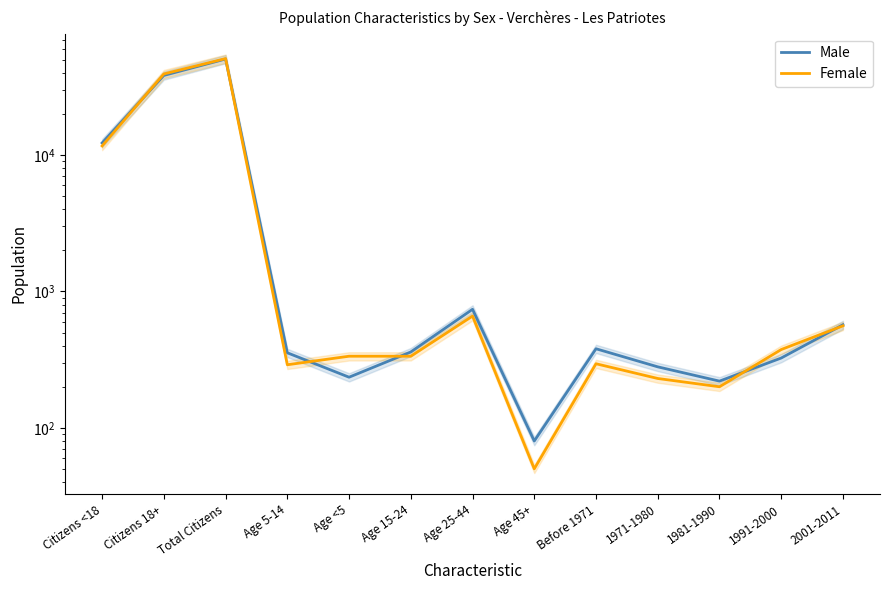

What are all the series names shown in the legend?

Male, Female